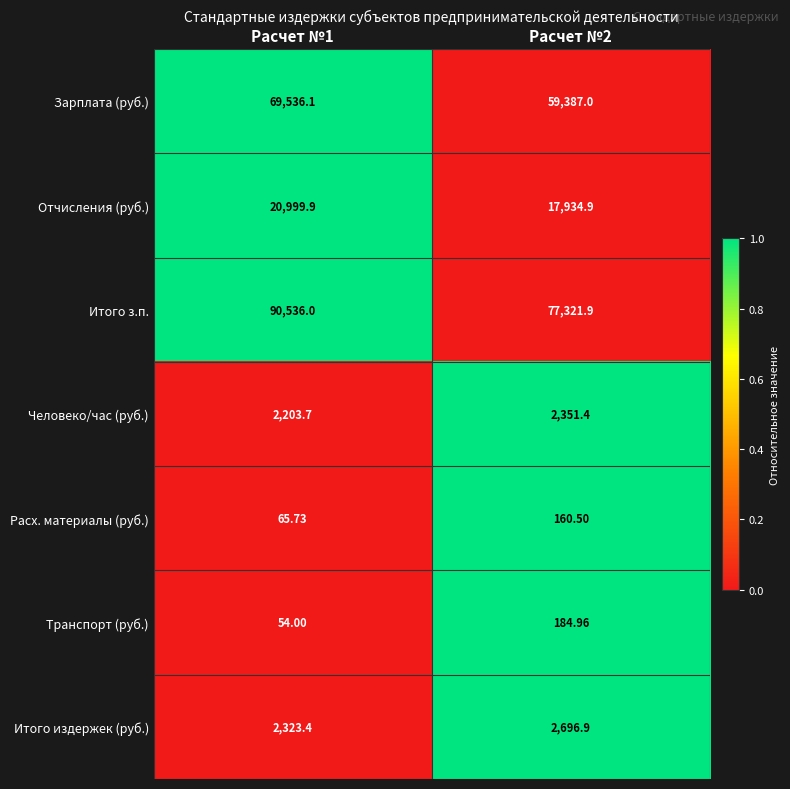

Count the number of data series in this chart.

7